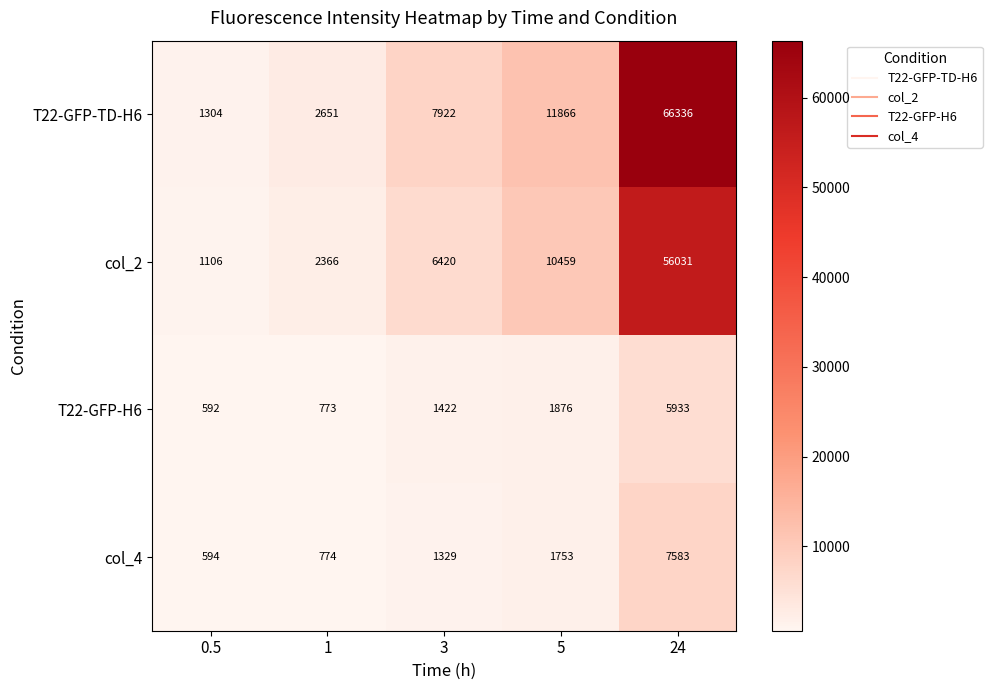

Which series has the widest spread of values?

T22-GFP-TD-H6